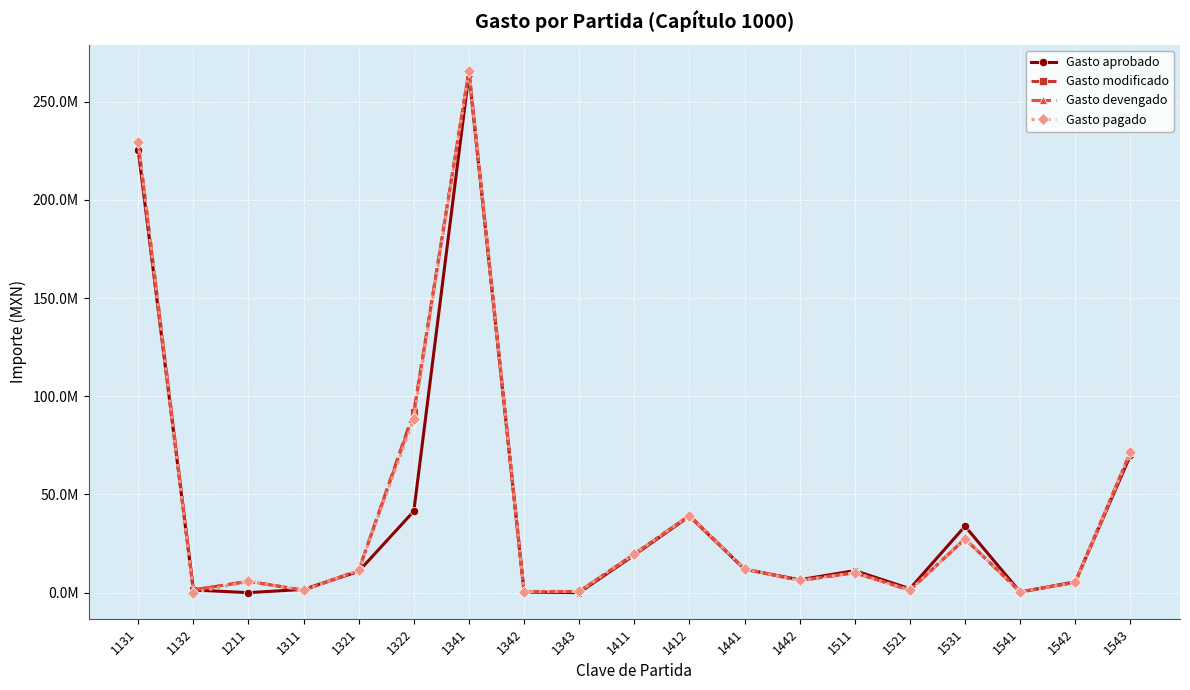

True or false: Gasto modificado and Gasto devengado intersect in this chart.

False